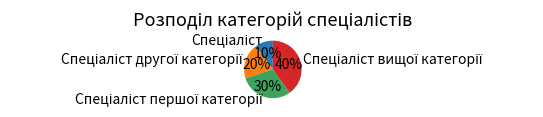

To the nearest percent, what is the average slice percentage?

25%